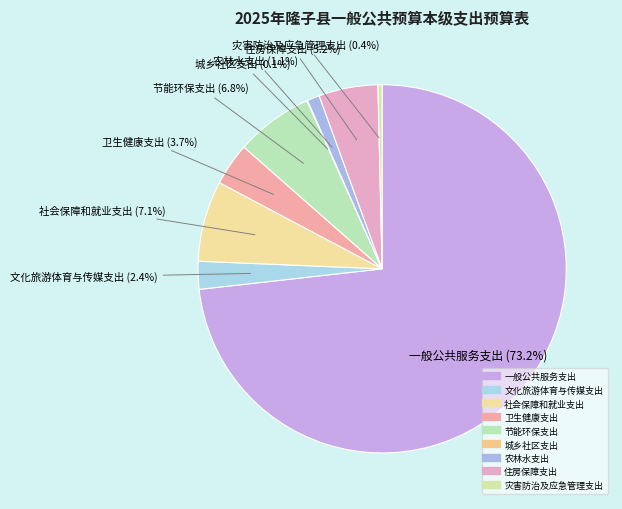

Rank the categories by value from highest to lowest.

一般公共服务支出, 社会保障和就业支出, 节能环保支出, 住房保障支出, 卫生健康支出, 文化旅游体育与传媒支出, 农林水支出, 灾害防治及应急管理支出, 城乡社区支出